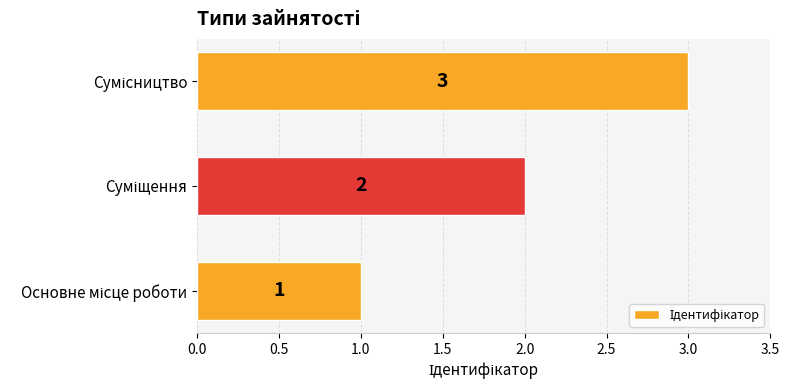

What is the greatest value displayed?

3